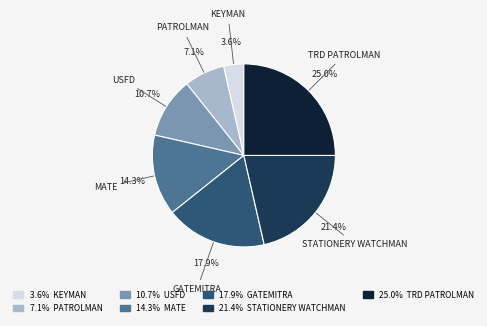

Do MATE and USFD together represent more than half of the pie?

No